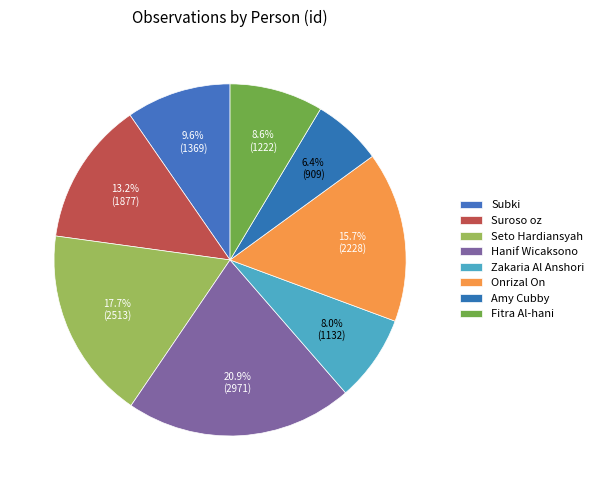

What is the total percentage of Subki and Fitra Al-hani?

18.2%